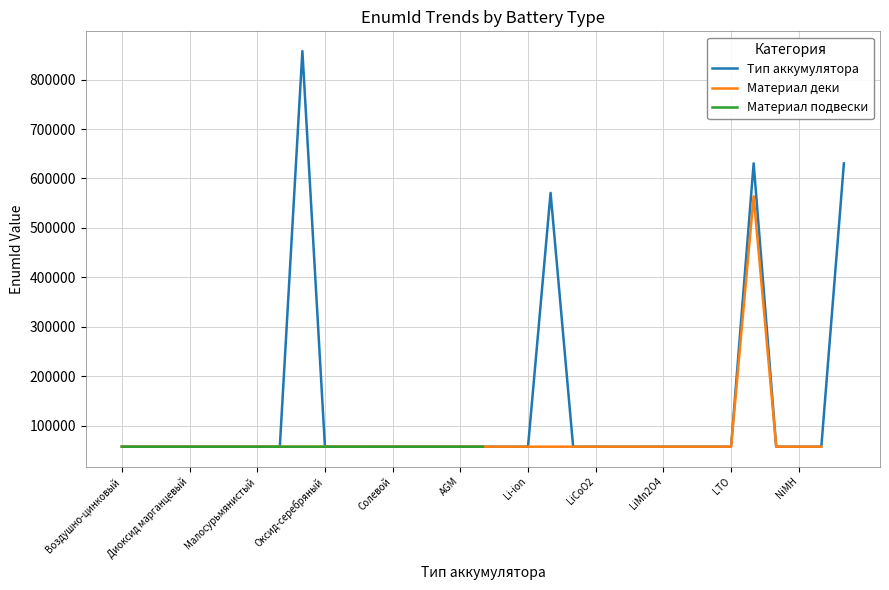

Is it true that Материал деки equals 57352.0 at 16?

True